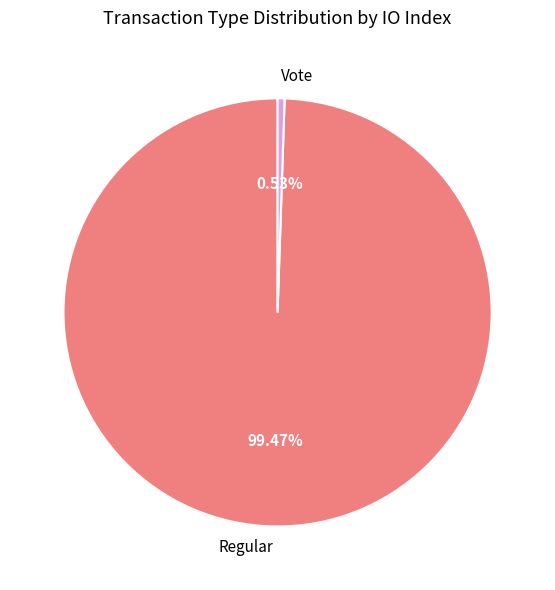

What percentage is the Vote slice, to the nearest percent?

1%